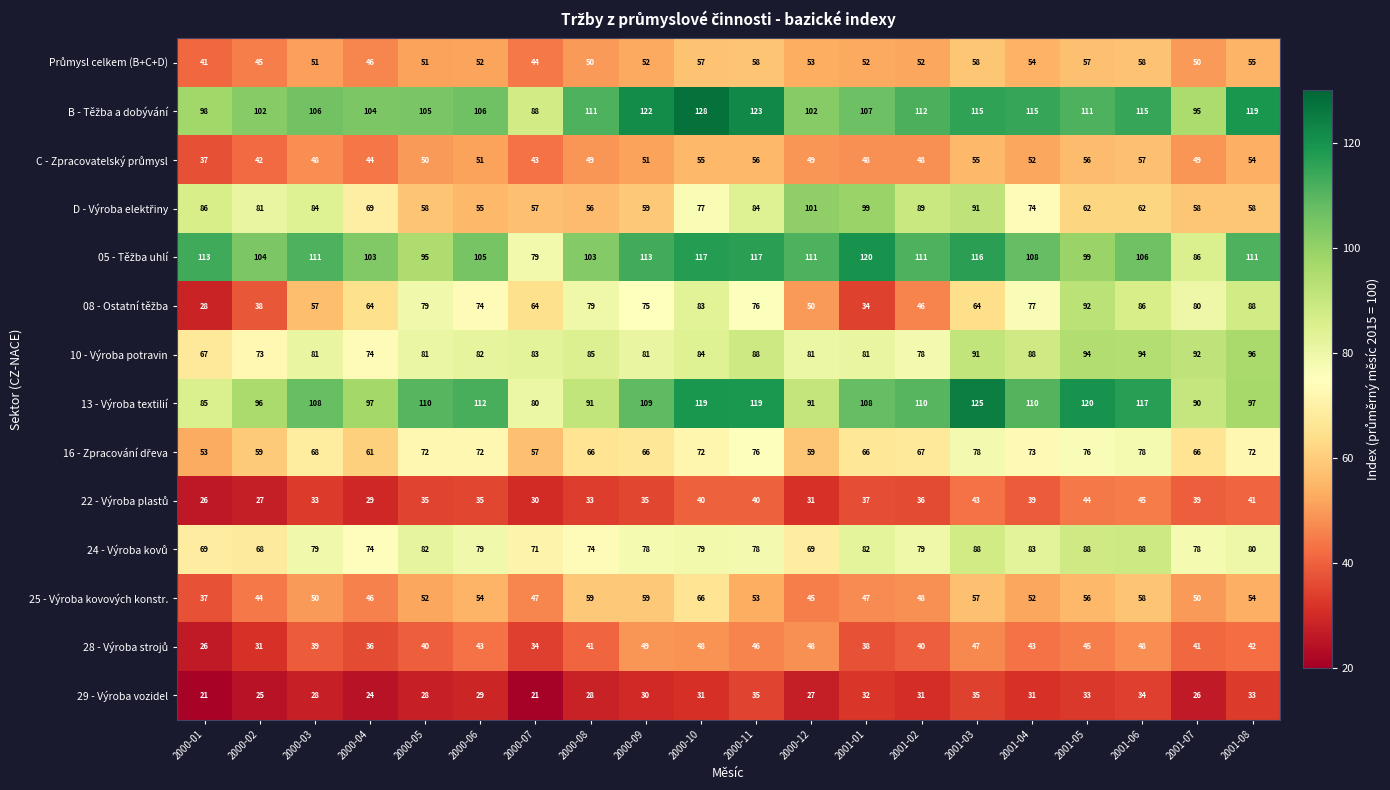

What is the minimum value shown in the chart?

21